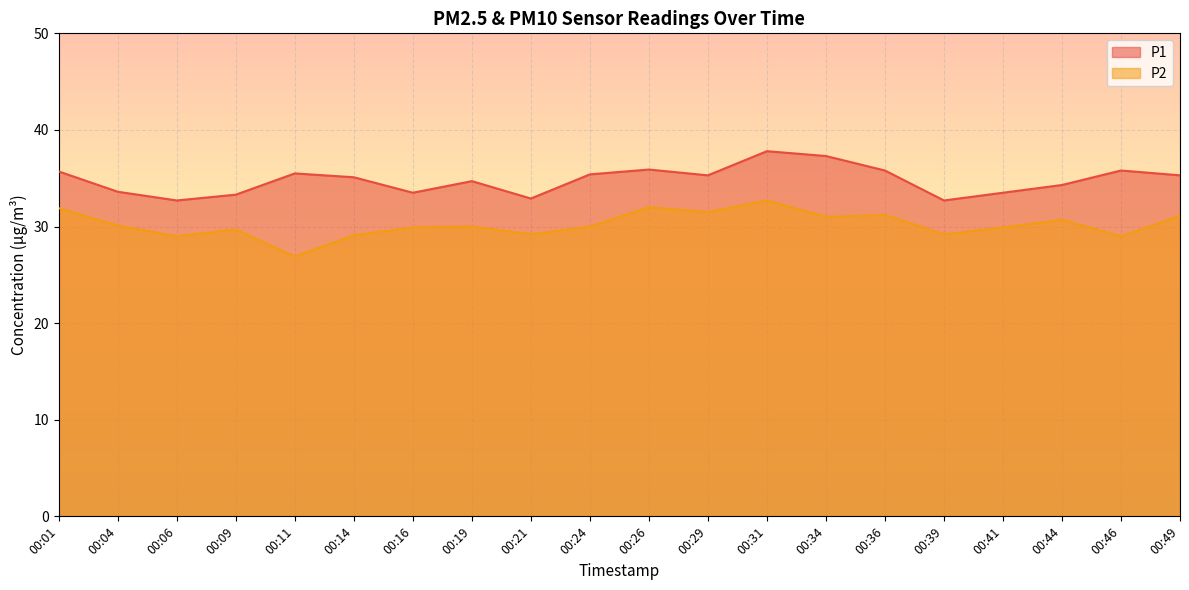

Where is P2 nearest to the value 29?

00:06